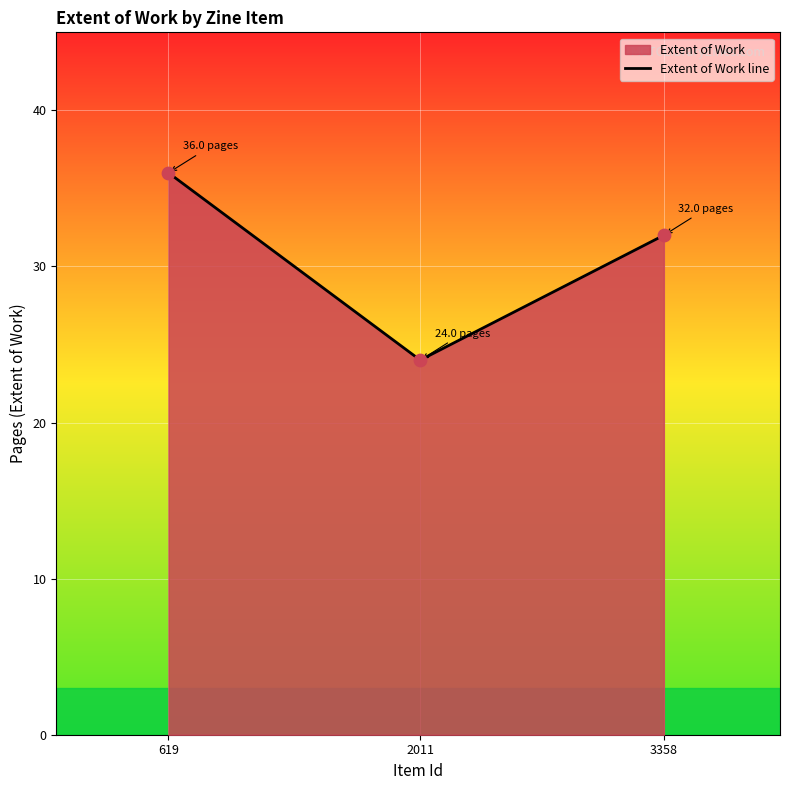

Between 2011 and 3358, which is larger?

3358